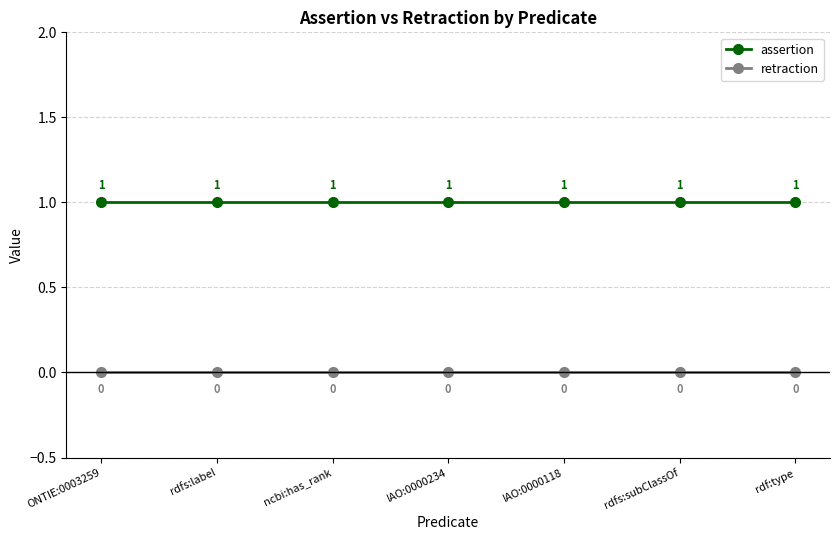

What are all the series names shown in the legend?

assertion, retraction